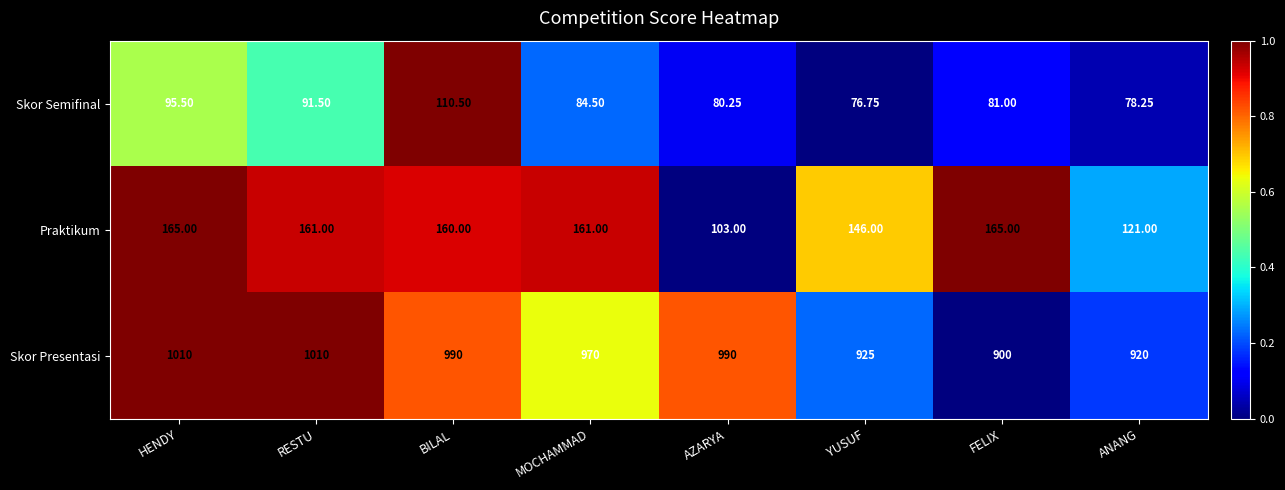

Is the value of Skor Presentasi at HENDY greater than the value of Skor Semifinal at HENDY?

Yes